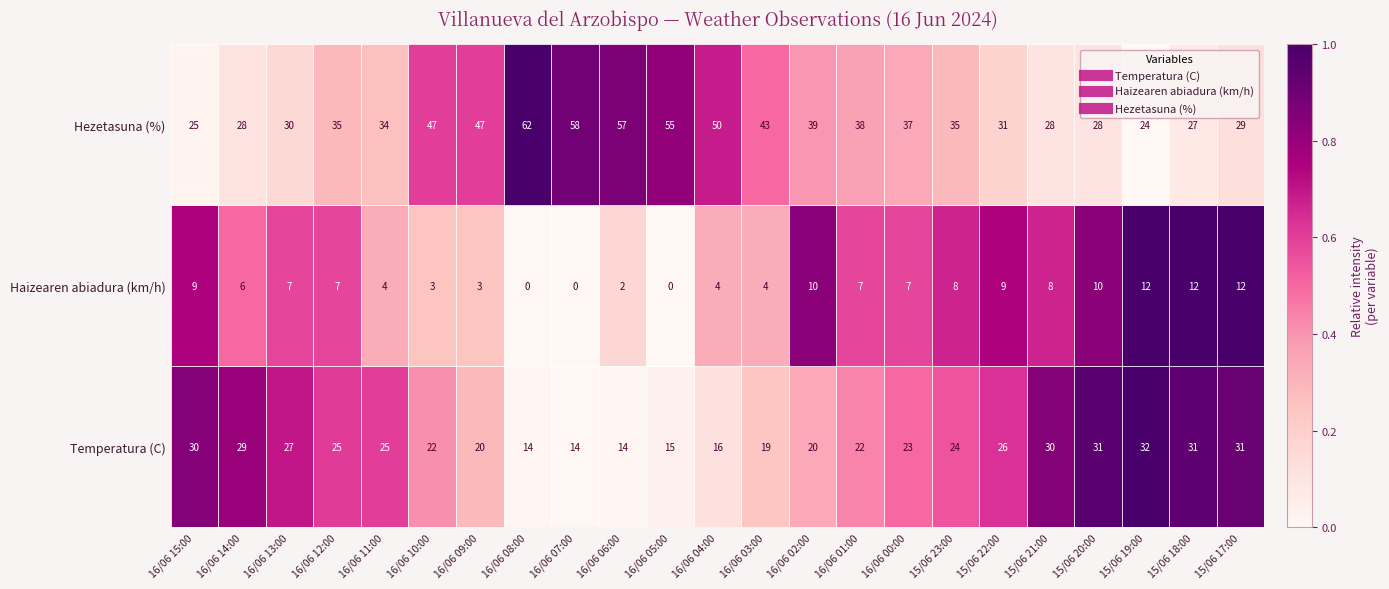

What is the total value across all series at 16/06 04:00?

70